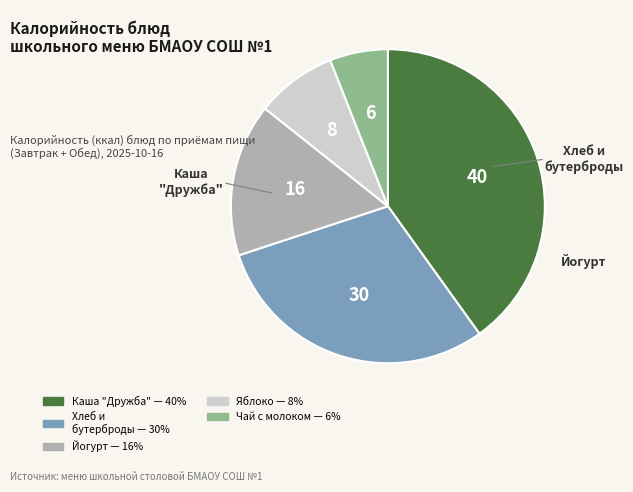

Is there any slice that represents more than half of the pie?

No